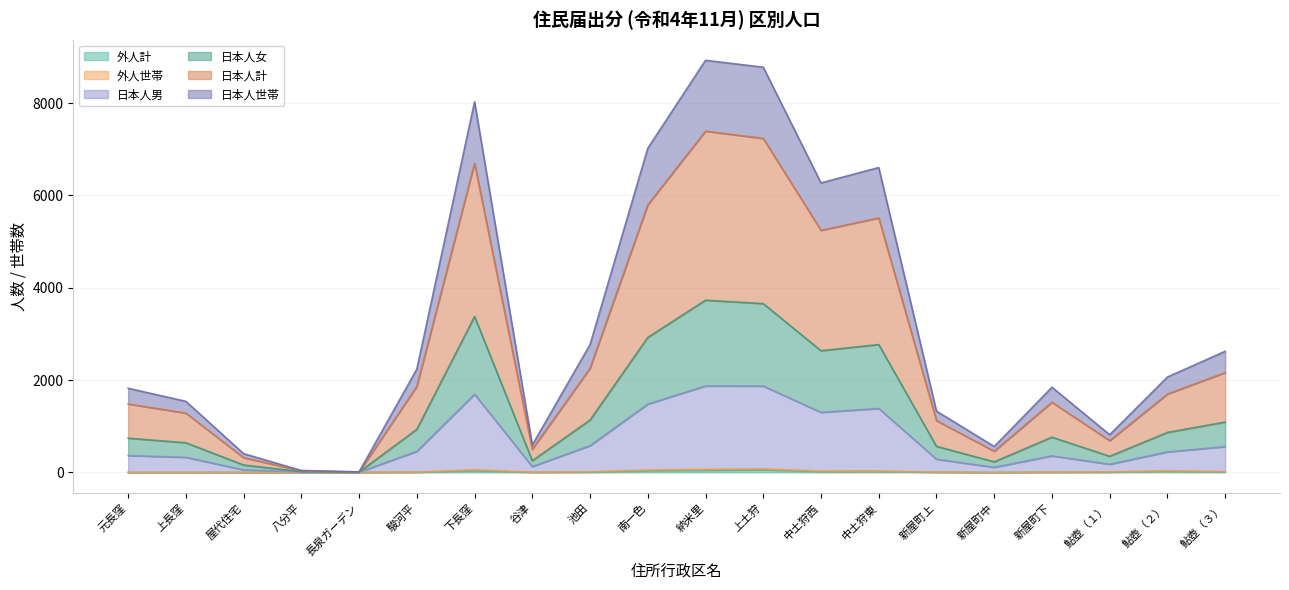

Is the value of 日本人男 at 屋代住宅 greater than the value of 外人世帯 at 中土狩東?

Yes